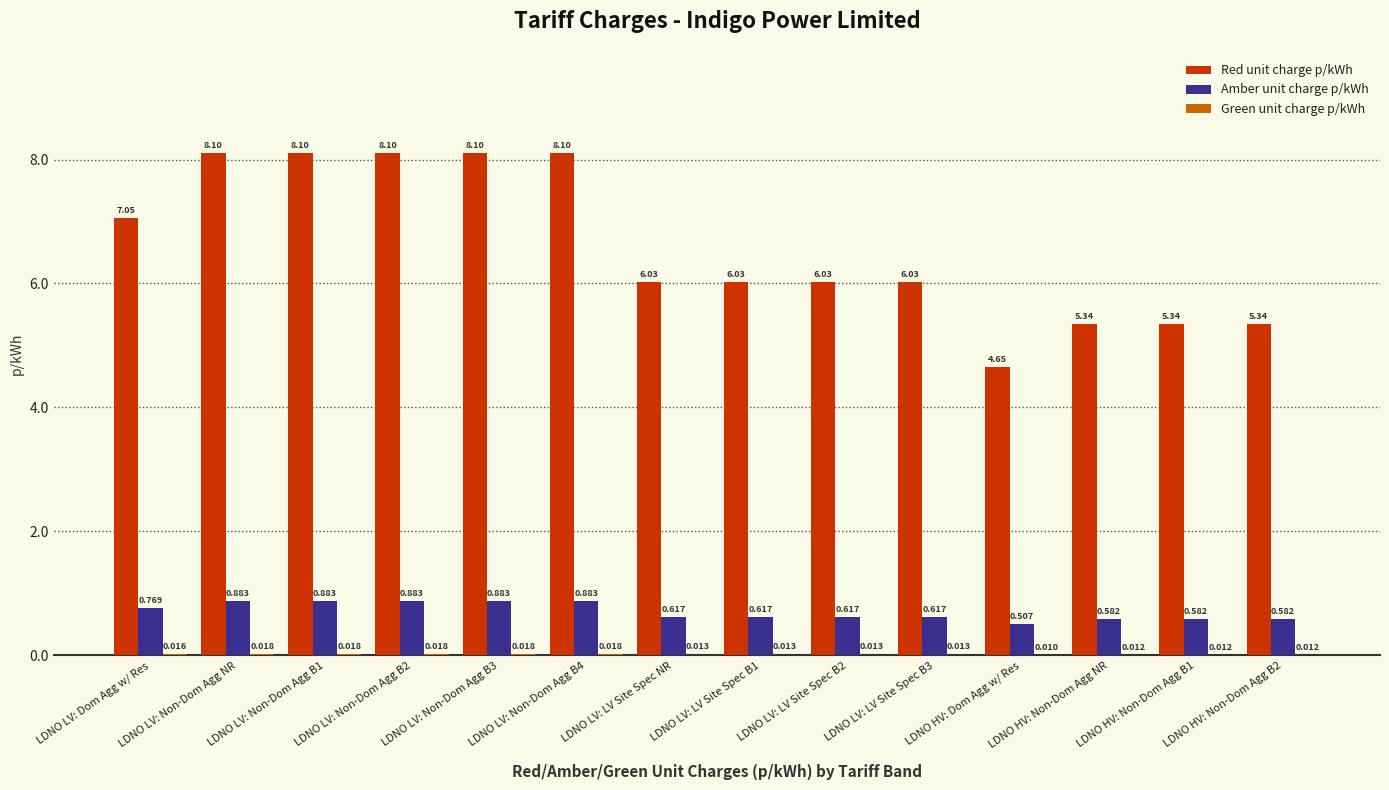

Which series changed the most between LDNO LV: Non-Dom Agg B2 and LDNO HV: Non-Dom Agg B2?

Red unit charge p/kWh